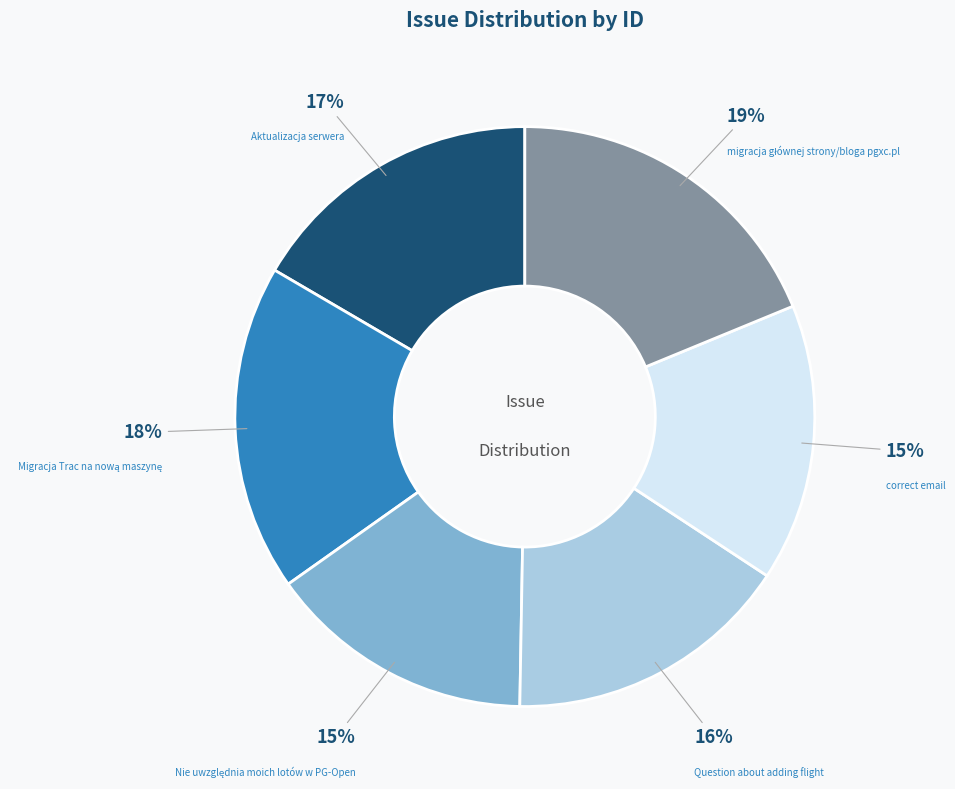

Is it true that Aktualizacja serwera is 17% of the pie?

True